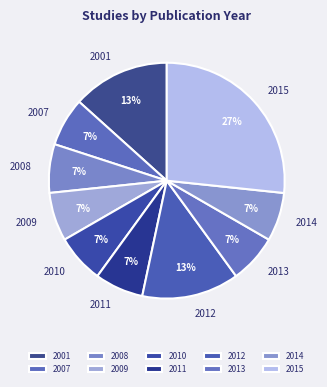

What is the ratio of the value at 2008 to the value at 2009?

1.0